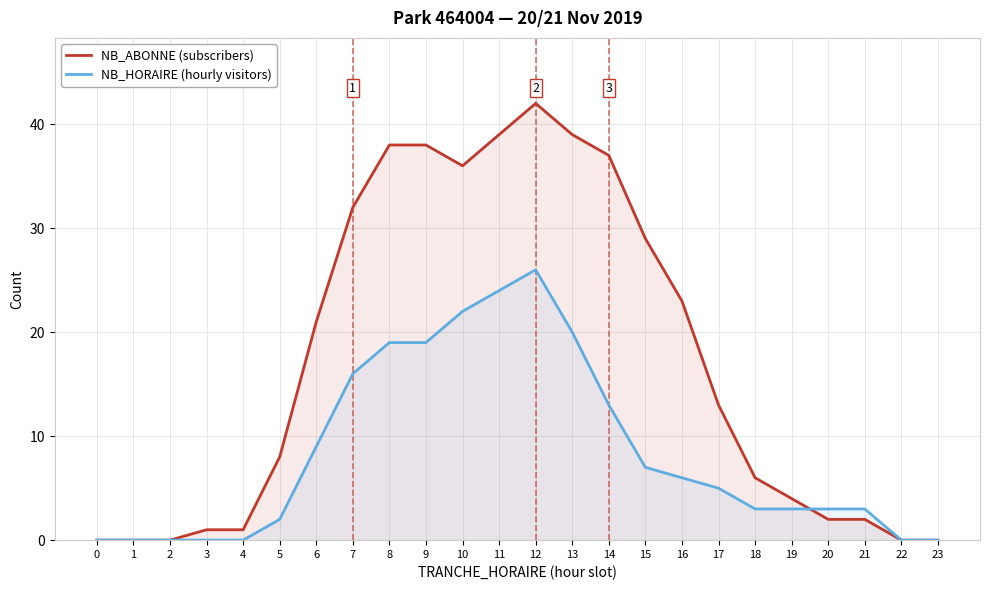

Which series has the largest total across all categories?

NB_ABONNE (subscribers)